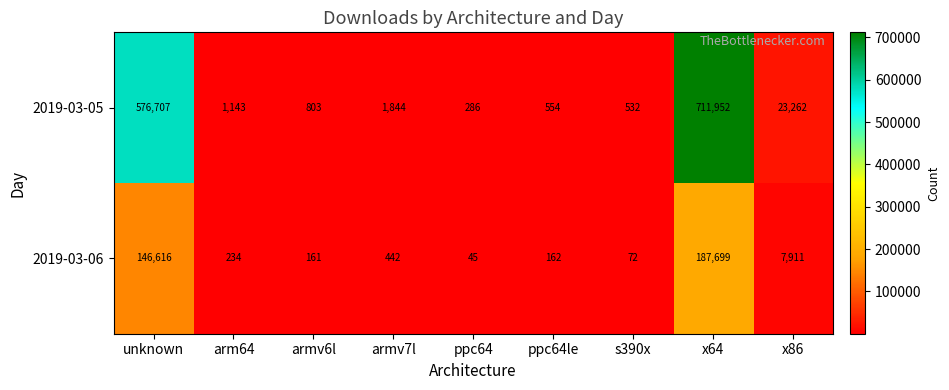

How many series are shown in this chart?

2